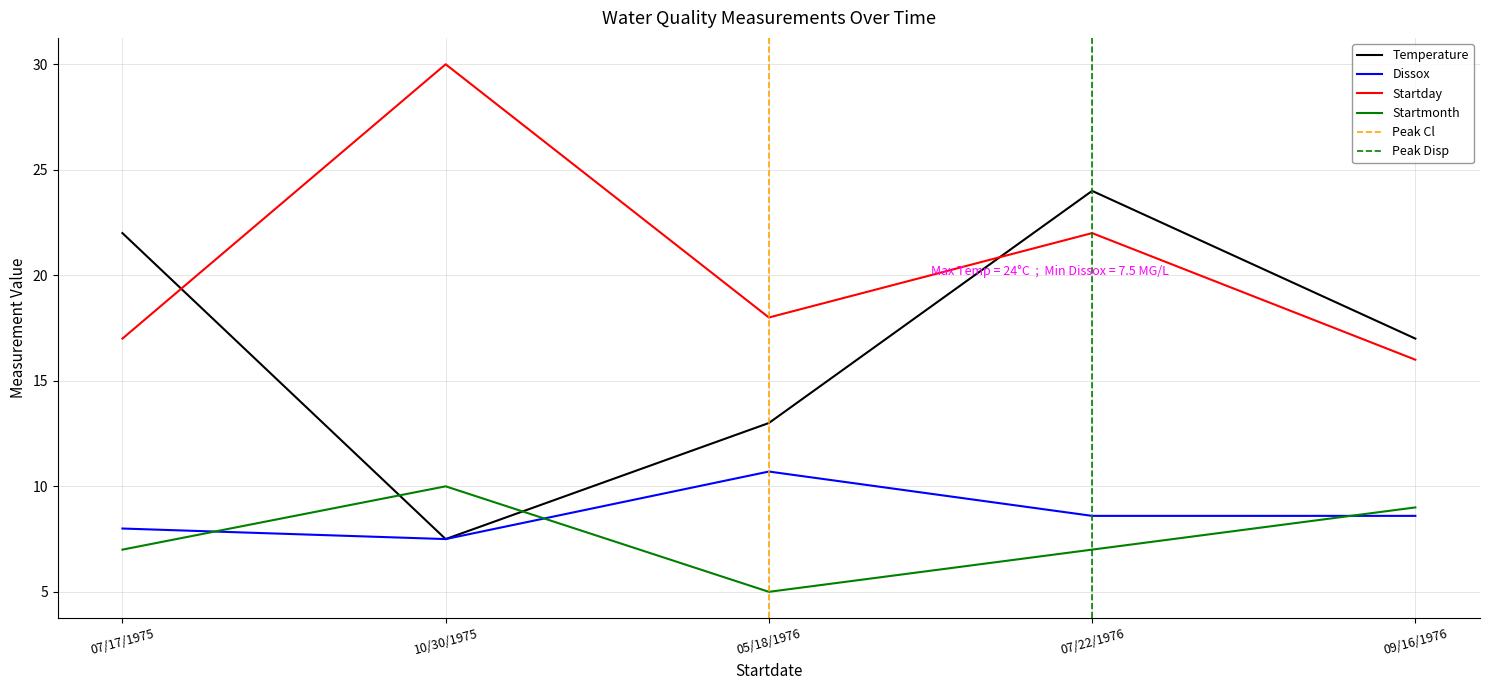

In Startmonth, how many points are higher than both neighbors (excluding endpoints)?

1